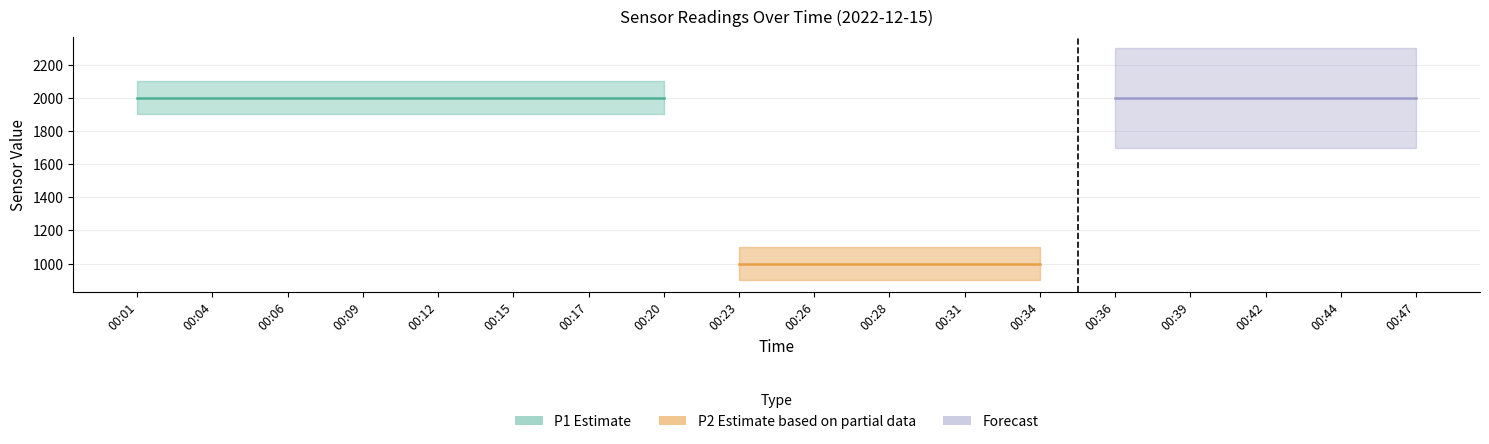

True or false: P1 has more than 2 points higher than both neighbors.

False